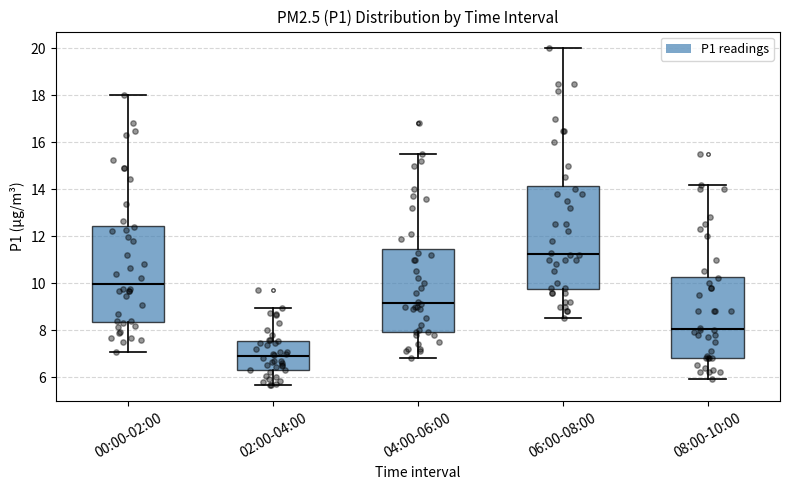

Which box has the lowest median line?

02:00-04:00